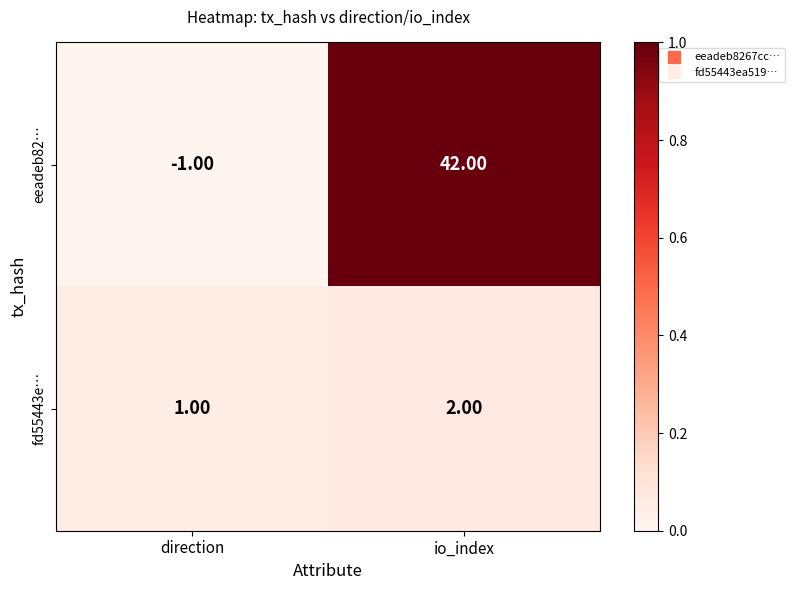

Which series has the largest total across all categories?

eeadeb82…